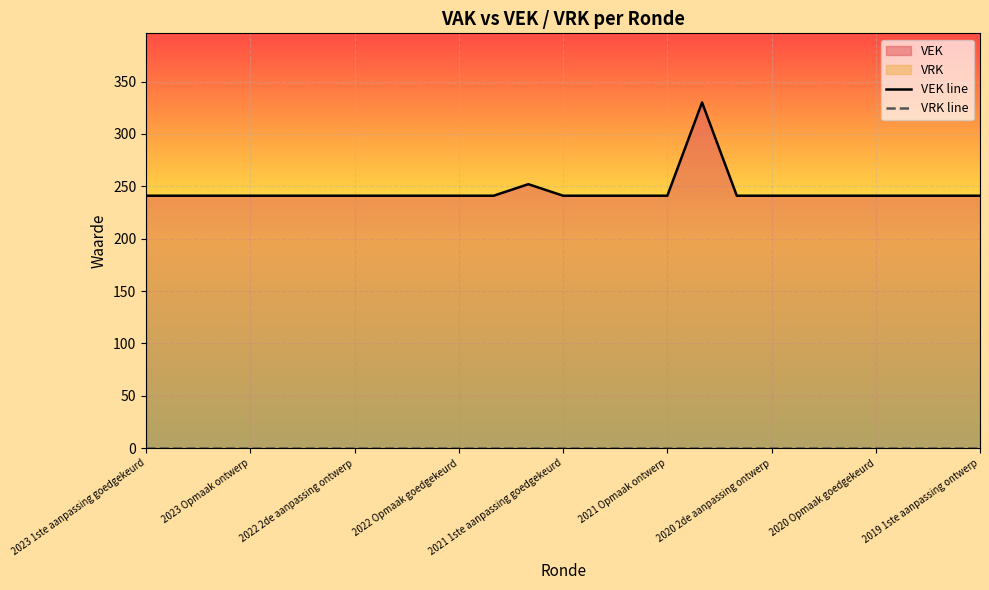

Which series has the largest range (max minus min)?

VEK line